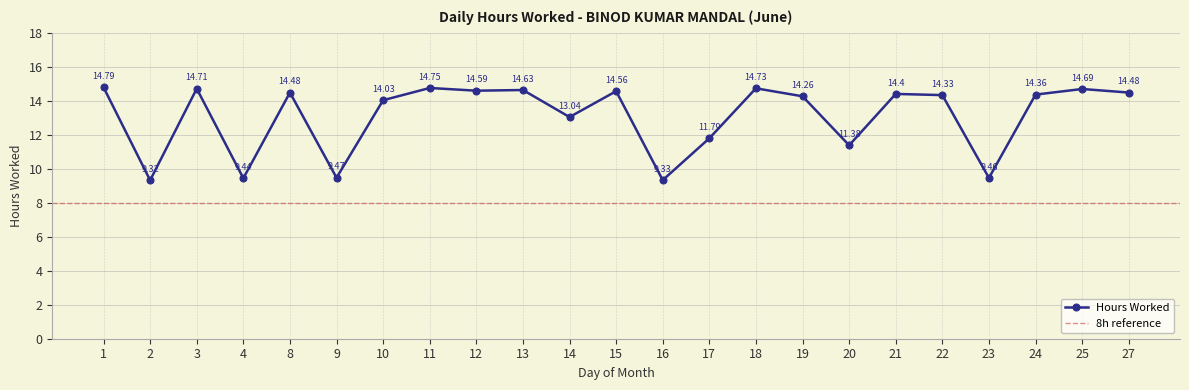

Rank the categories by value from lowest to highest.

2, 16, 4, 23, 9, 20, 17, 14, 10, 19, 22, 24, 21, 8, 27, 15, 12, 13, 25, 3, 18, 11, 1